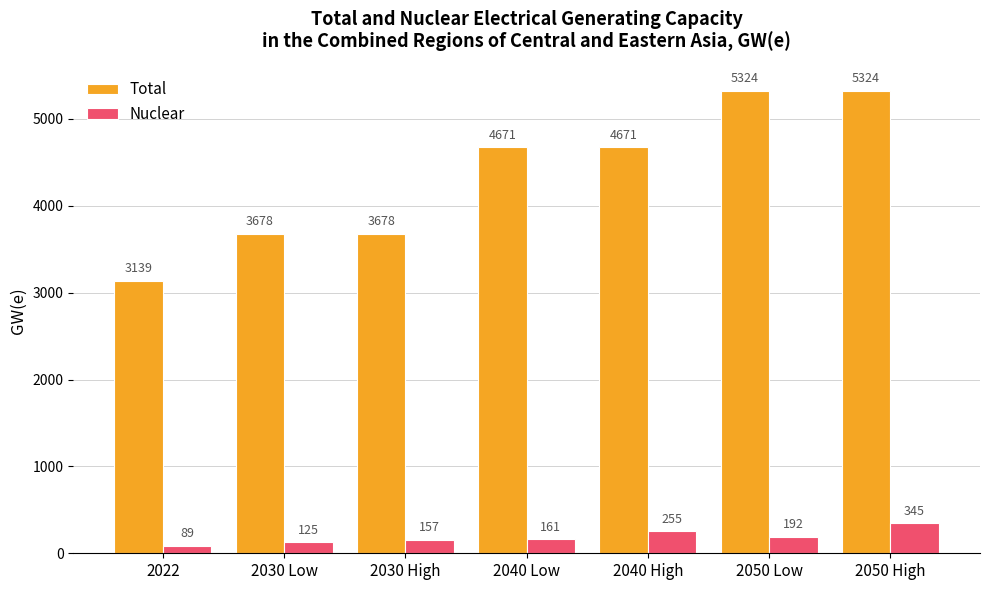

How many bars are there in each group?

2